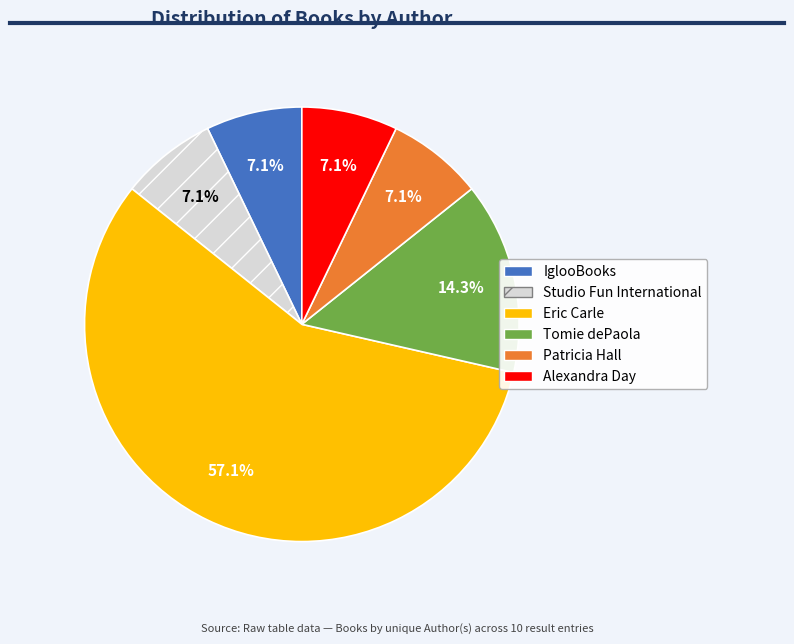

Does any single category account for the majority?

Yes